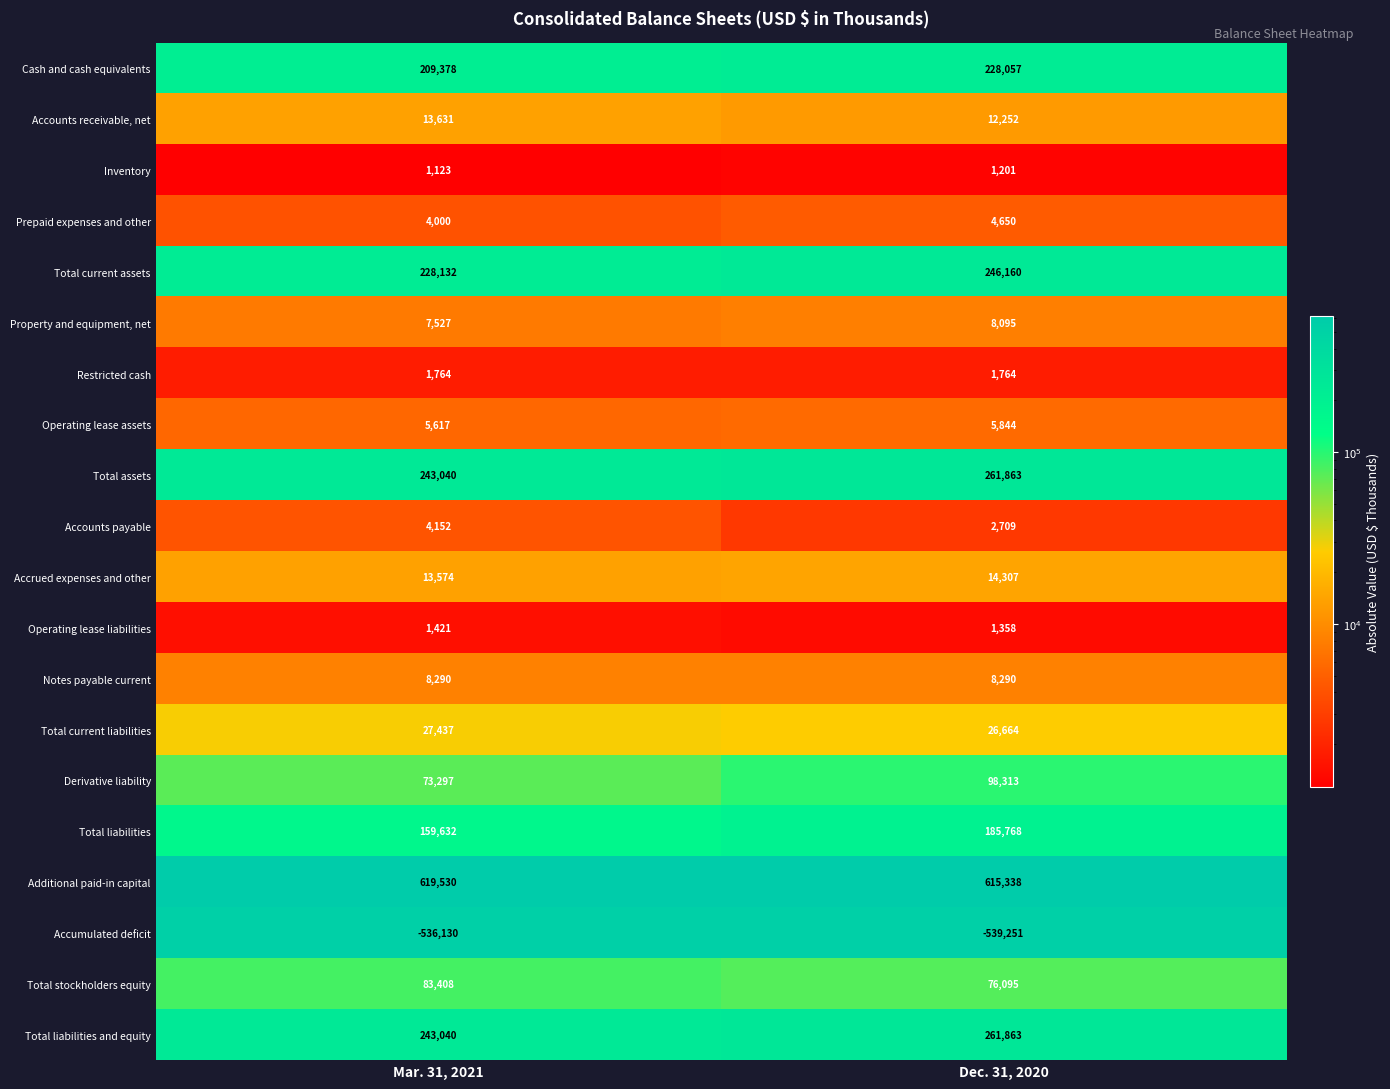

True or false: Total liabilities and equity has a value of 261863 at Dec. 31, 2020.

True